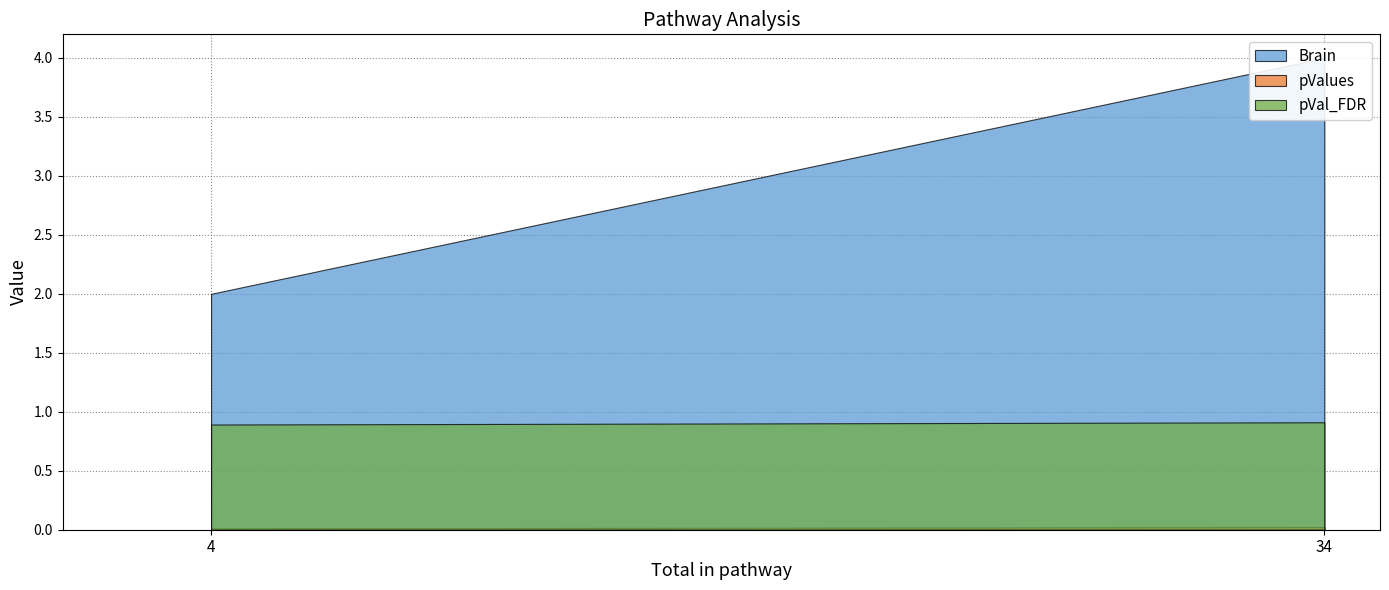

Reading right to left, extract all data points from this chart.

Brain: 34=4.0	4=2.0
pValues: 34=0.0	4=0.0
pVal_FDR: 34=0.9	4=0.9